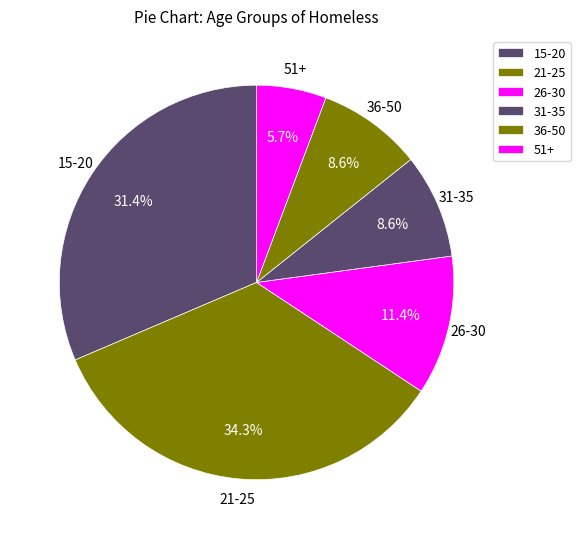

Is there any slice that represents more than half of the pie?

No